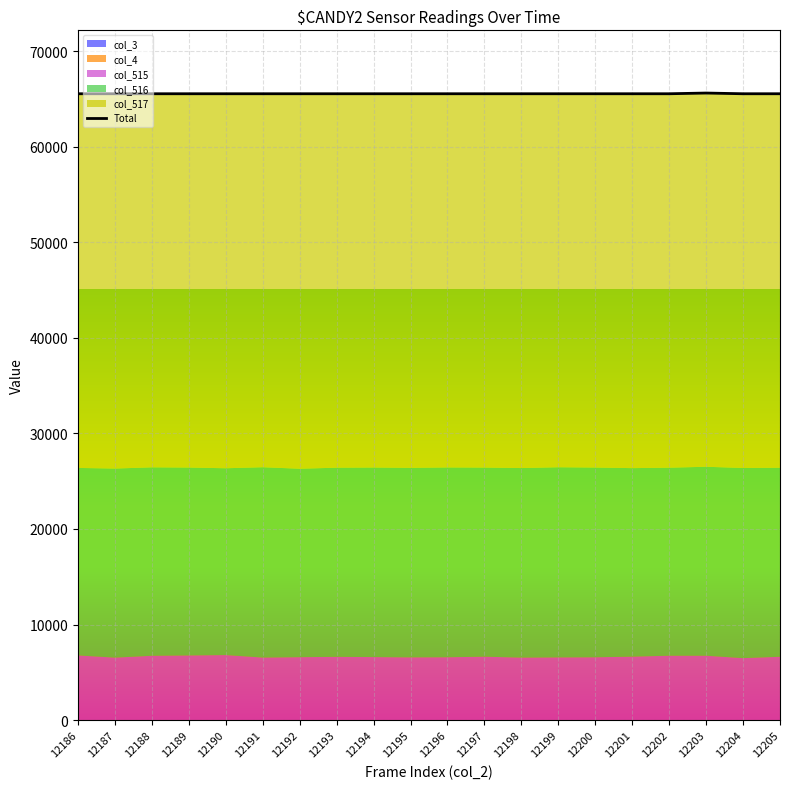

Which category has the highest value across all series?

12203